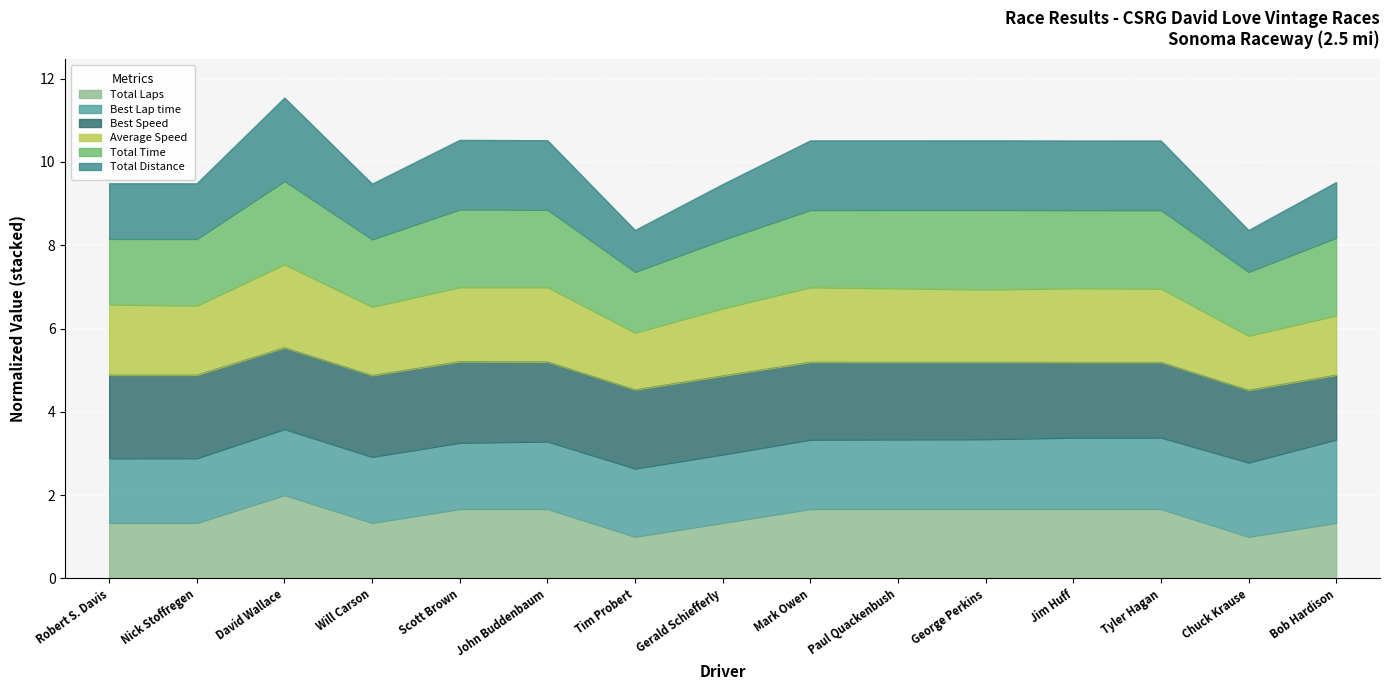

True or false: Total Laps and Total Distance cross at least once.

False